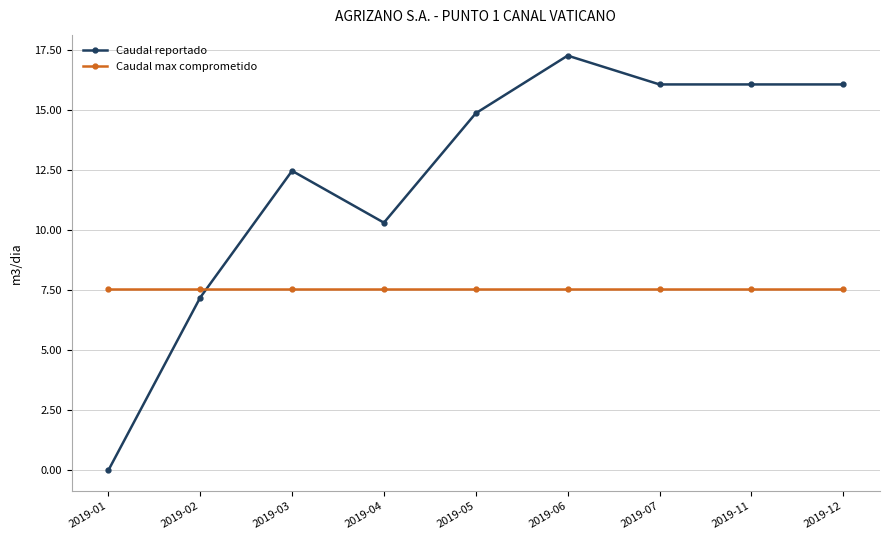

True or false: Caudal max comprometido has a value of 7.6 at 2019-04.

True